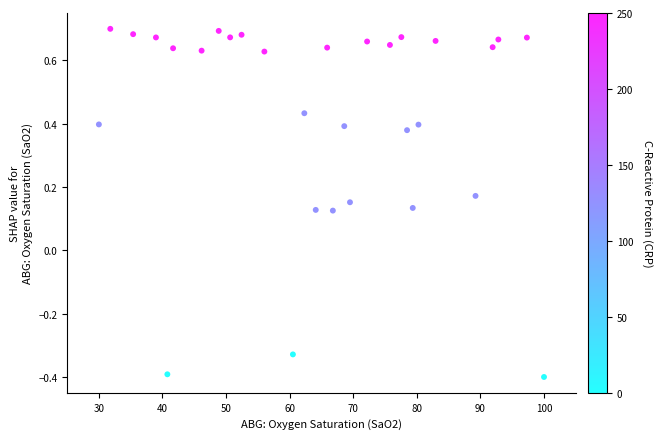

What is the range of Y values (max minus min)?

1.1